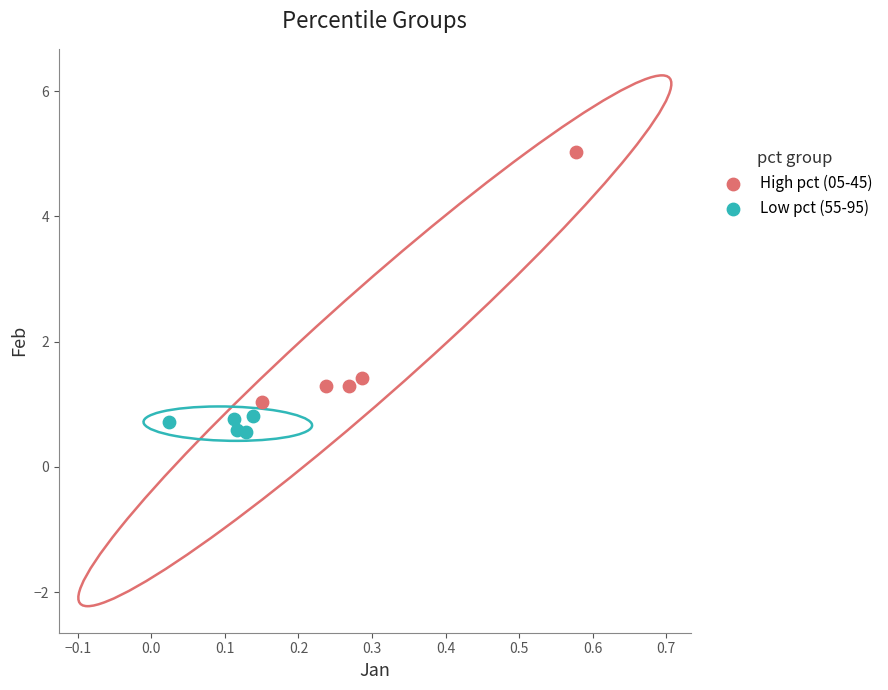

Which series reaches the minimum Y coordinate?

Low pct (55-95)